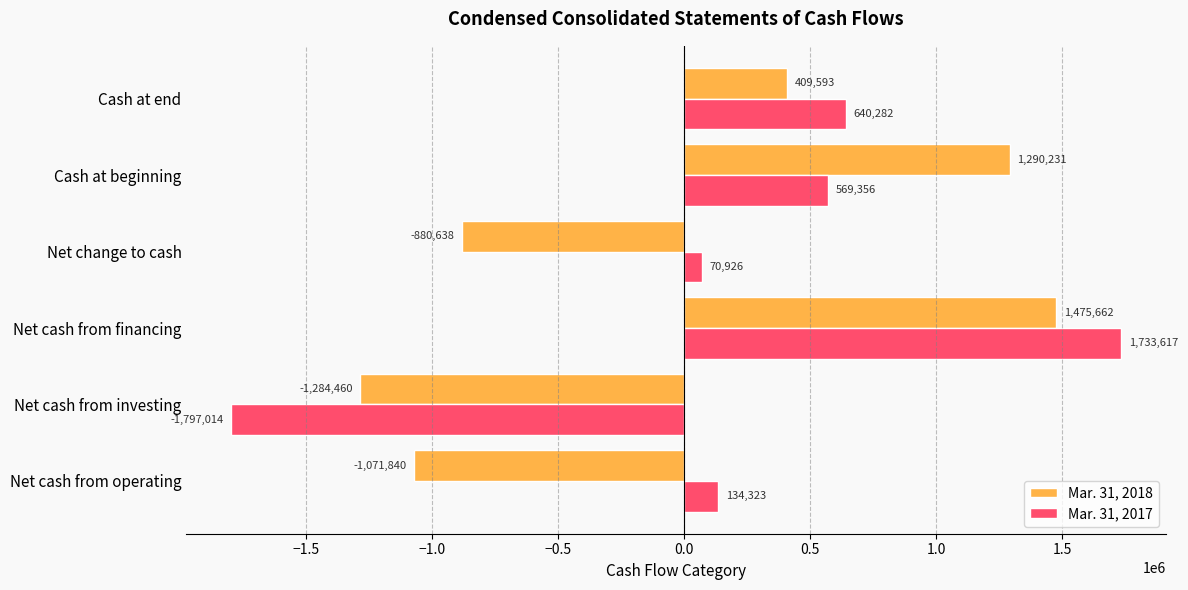

Rank the series at Net change to cash from highest to lowest value.

Mar. 31, 2017, Mar. 31, 2018